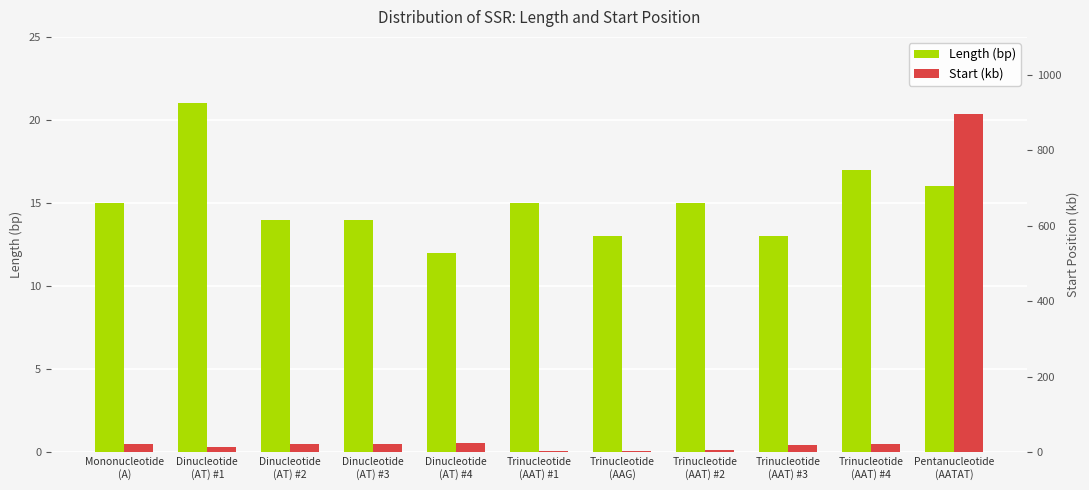

What is the label of the 10th bar from the right?

Dinucleotide
(AT) #1